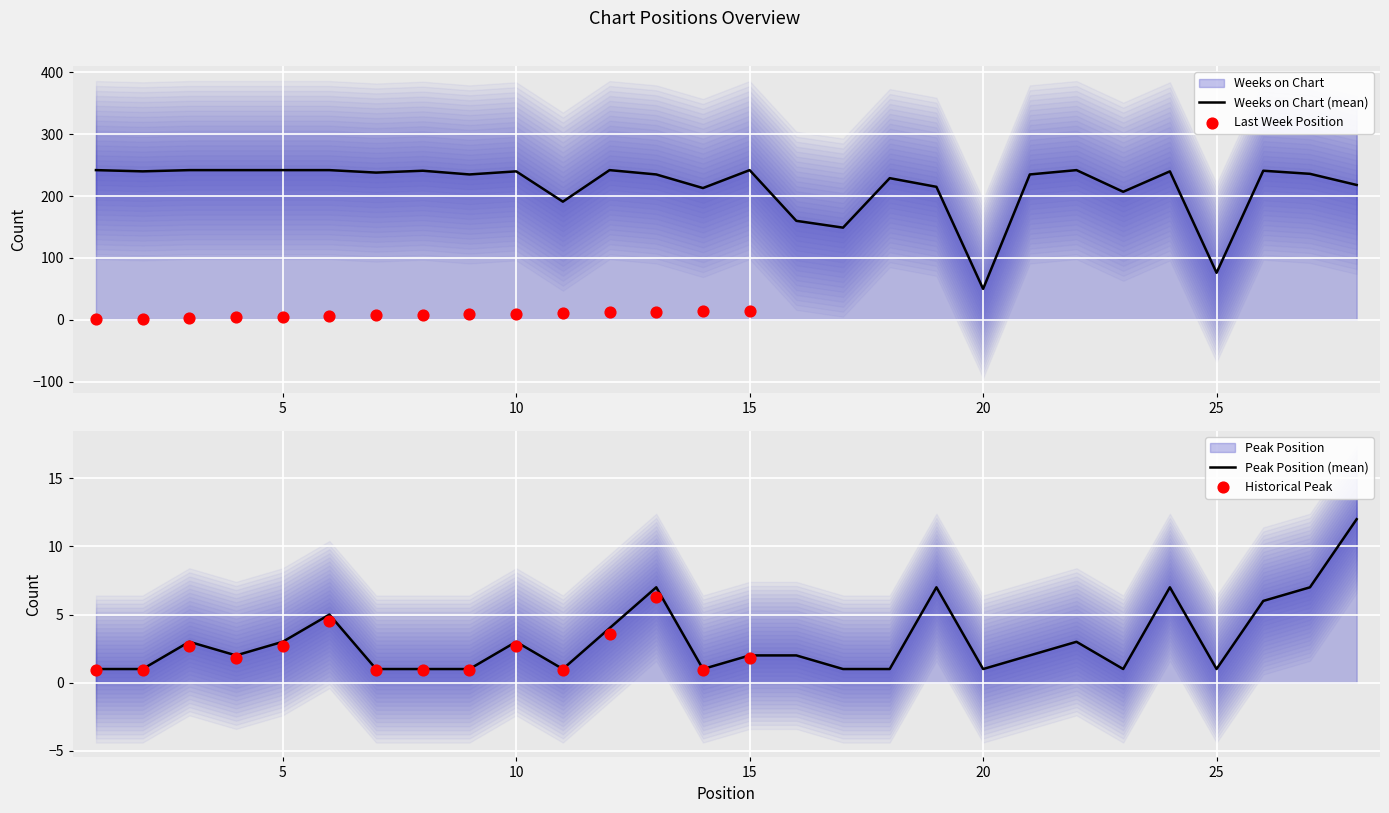

At how many categories does at least one series exceed 87?

26